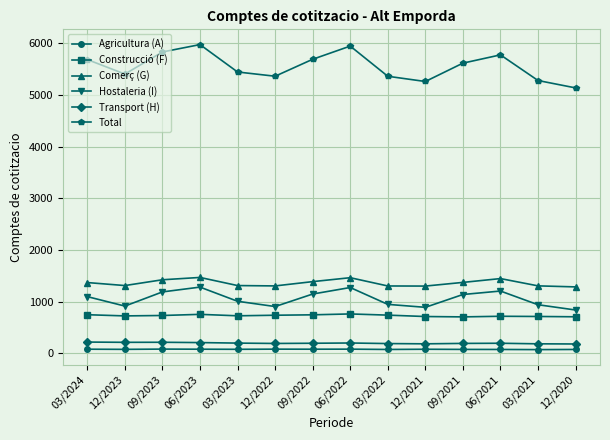

What is the spread (max minus min) of values at 12/2022?

5279